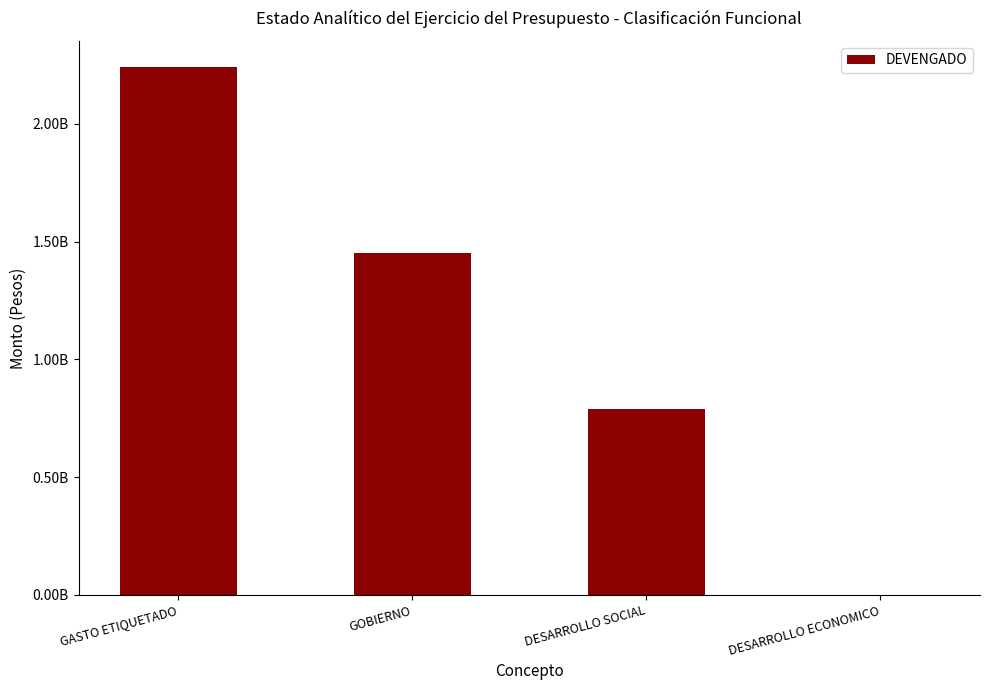

Where is the data nearest to the value 1119857241?

DESARROLLO SOCIAL